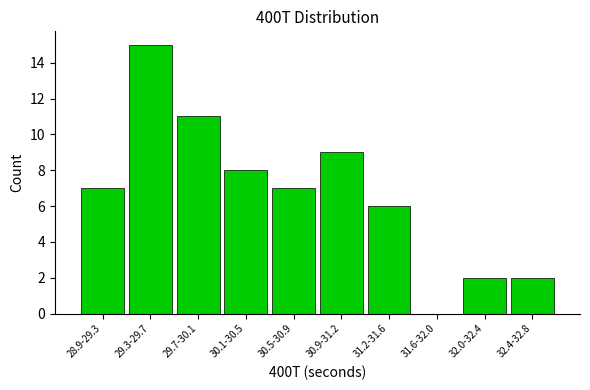

Reading left to right, extract all data points from this chart.

28.9-29.3=7	29.3-29.7=15	29.7-30.1=11	30.1-30.5=8	30.5-30.9=7	30.9-31.2=9	31.2-31.6=6	31.6-32.0=0	32.0-32.4=2	32.4-32.8=2